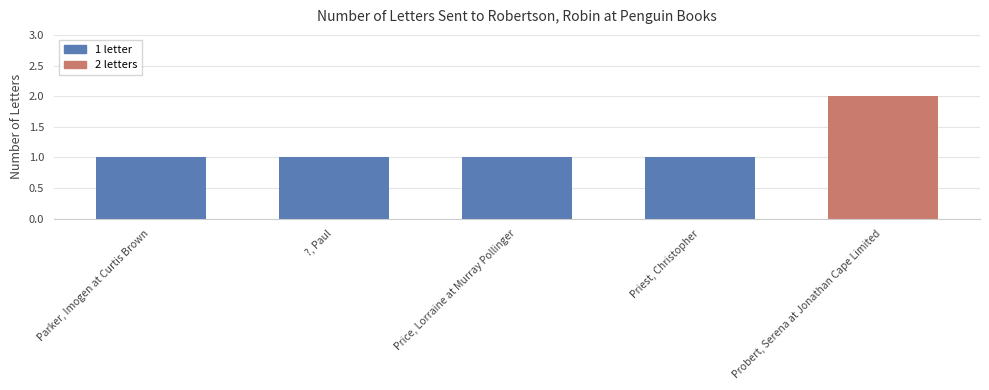

The value at Price, Lorraine at Murray Pollinger is 1. True or false?

True